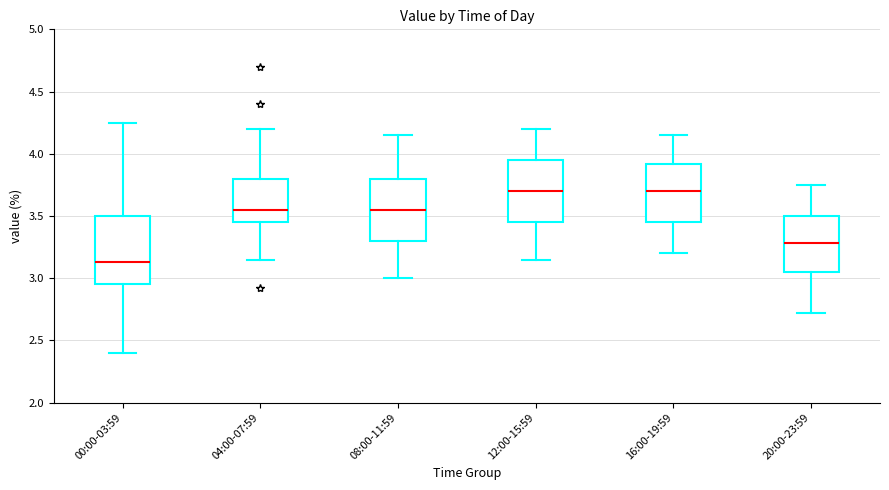

Reading left to right, read every box against the y-axis: the position of its median line, the range the box covers, and the ends of its whiskers. The values are not printed on the chart, so give them approximately, as read against the axis.

00:00-03:59: median 3.15, box 2.95 to 3.50, whiskers 2.40 to 4.25
04:00-07:59: median 3.55, box 3.45 to 3.80, whiskers 3.15 to 4.20
08:00-11:59: median 3.55, box 3.30 to 3.80, whiskers 3.00 to 4.15
12:00-15:59: median 3.70, box 3.45 to 3.95, whiskers 3.15 to 4.20
16:00-19:59: median 3.70, box 3.45 to 3.90, whiskers 3.20 to 4.15
20:00-23:59: median 3.30, box 3.05 to 3.50, whiskers 2.70 to 3.75